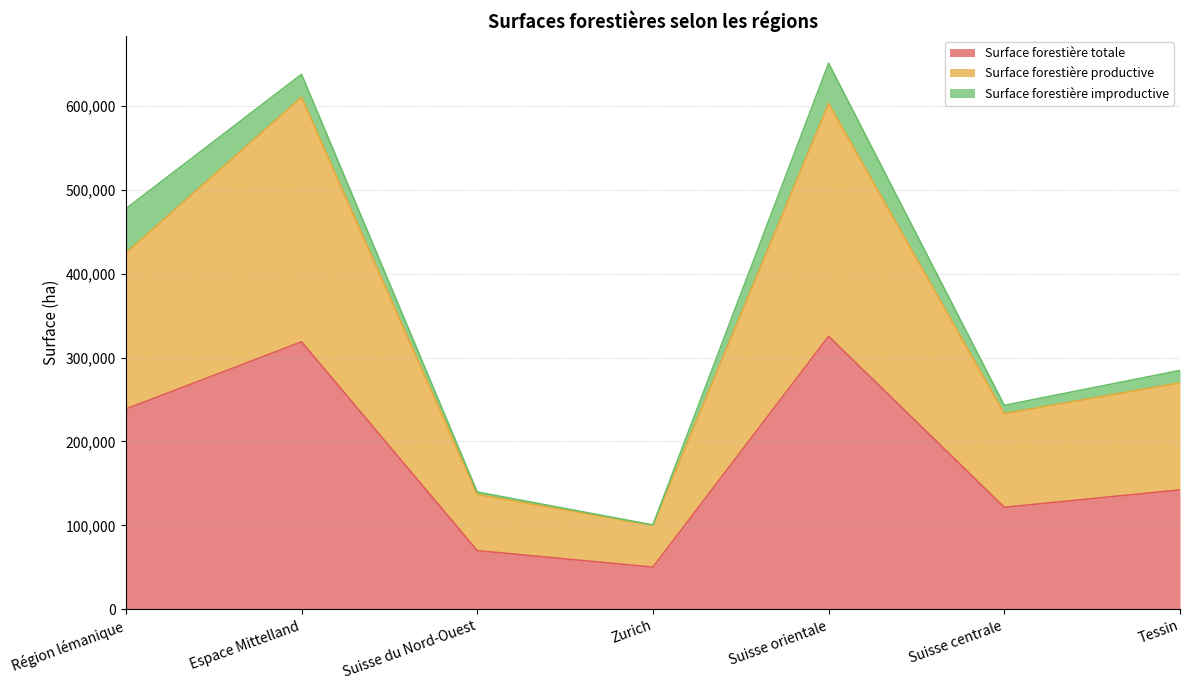

True or false: Surface forestière totale and Surface forestière productive intersect in this chart.

False